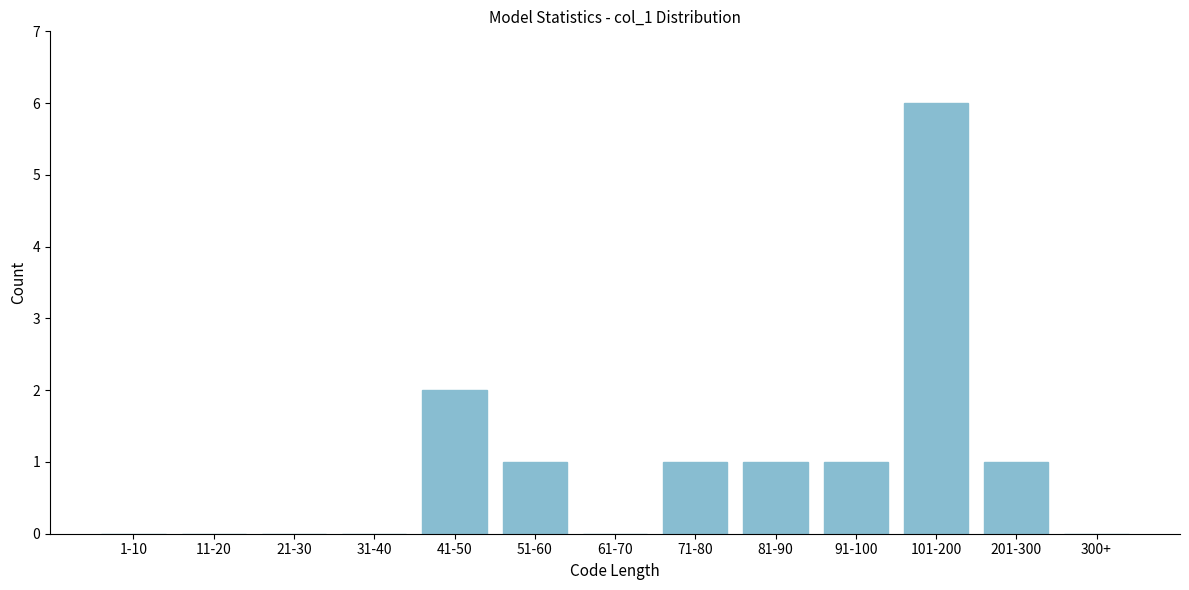

Reading left to right, what are all the values shown in this chart?

1-10=0	11-20=0	21-30=0	31-40=0	41-50=2	51-60=1	61-70=0	71-80=1	81-90=1	91-100=1	101-200=6	201-300=1	300+=0